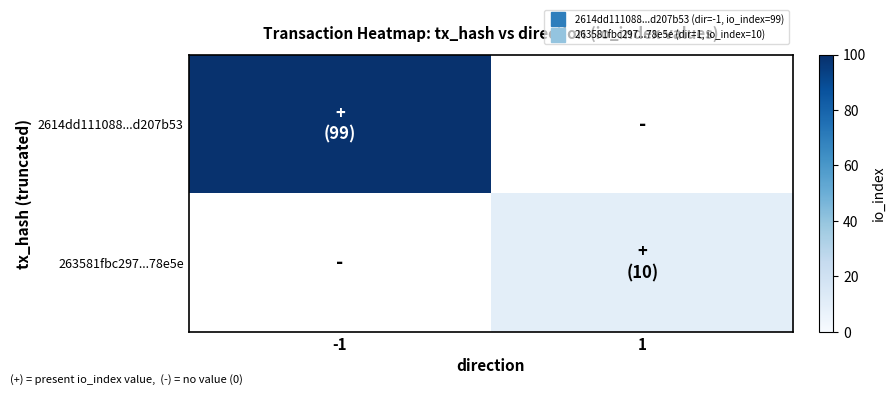

What is the smallest value displayed?

10.0